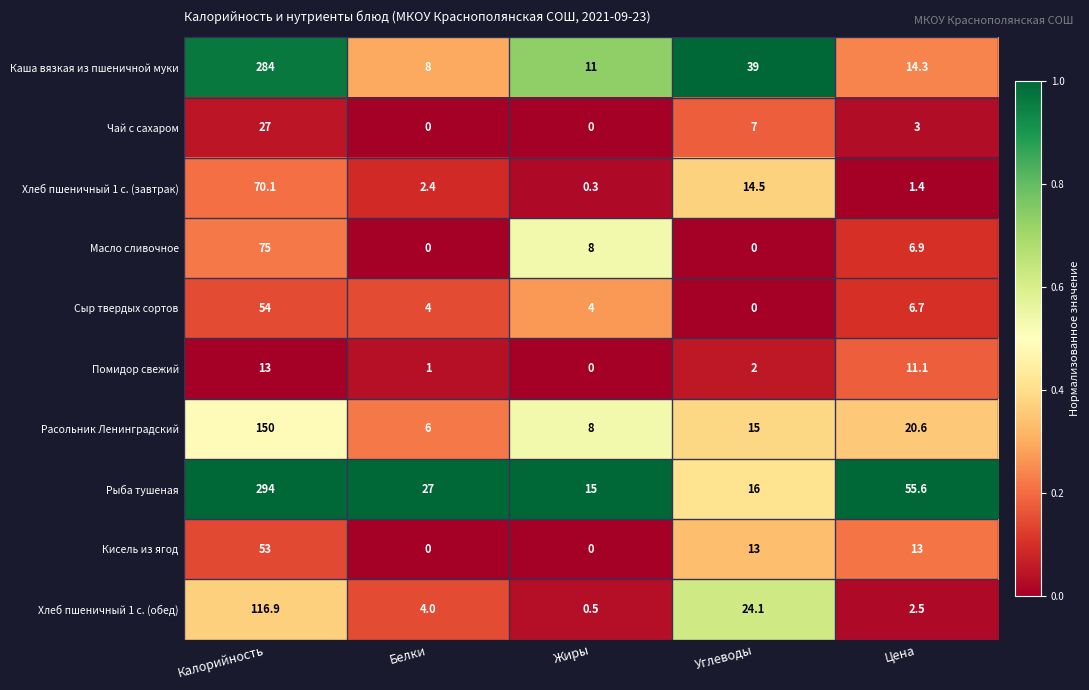

Which series has the largest range (max minus min)?

Рыба тушеная